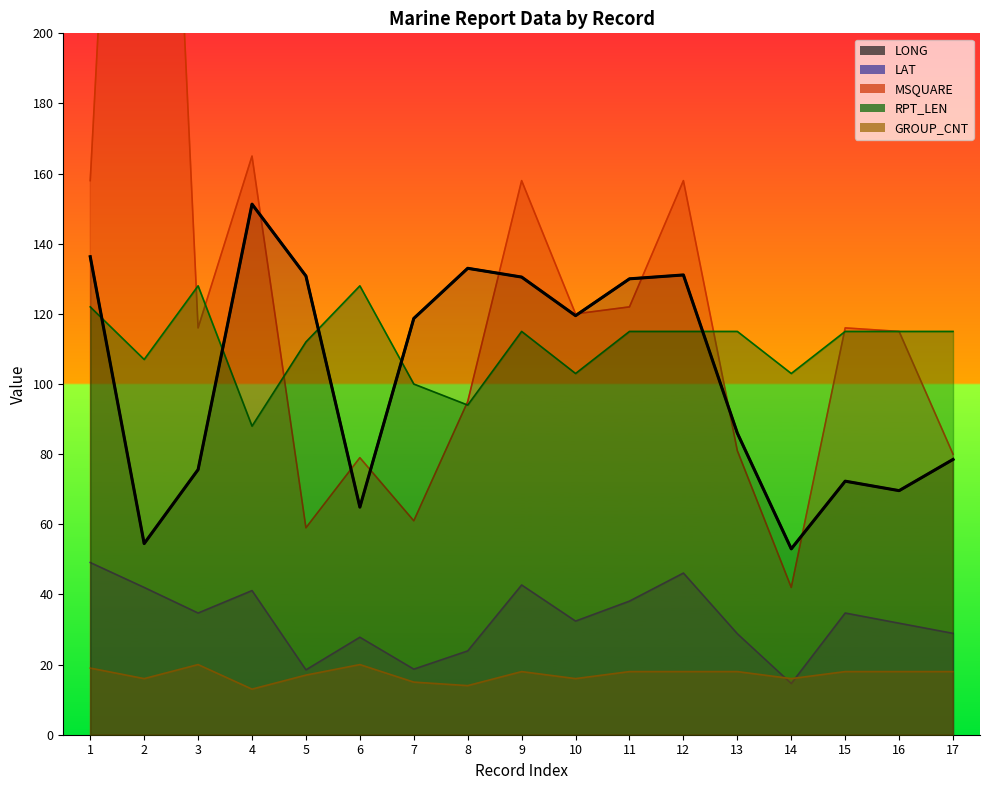

What is the minimum value for RPT_LEN?

88.0